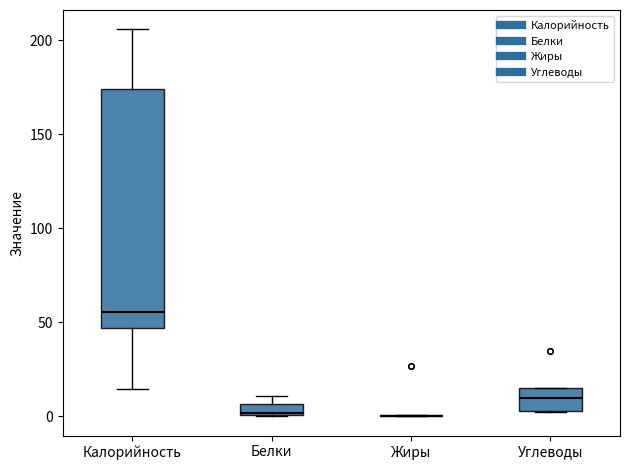

Comparing the boxes themselves (not the whiskers), which one is the tallest?

Калорийность